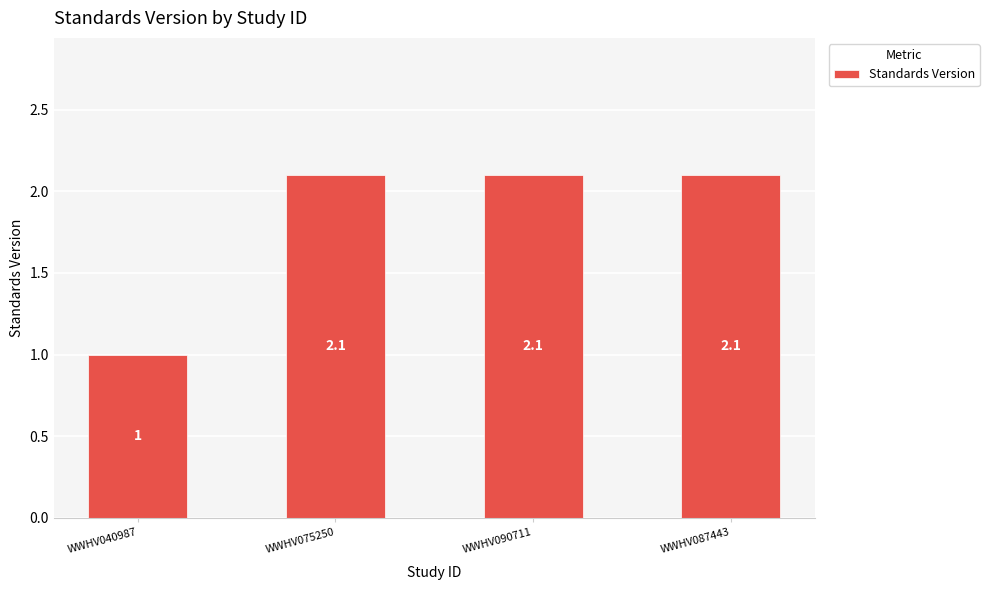

The value at WWHV075250 is 3.4. True or false?

False